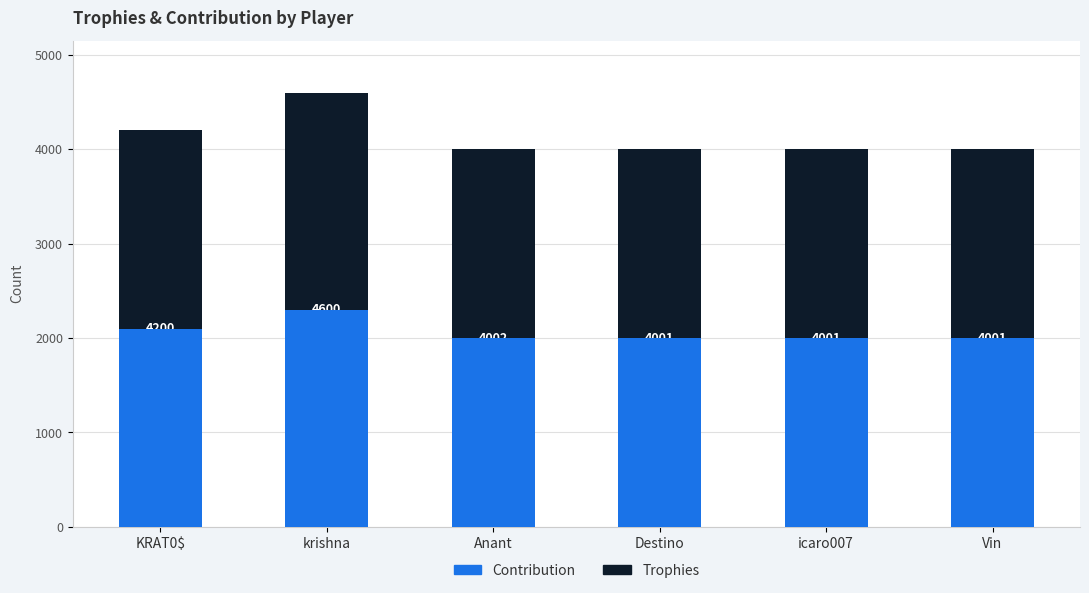

Reading right to left, transcribe all the data shown in this chart.

Trophies: 4001	4001	4001	4002	4600	4200
Contribution: 2000	2000	2000	2001	2300	2100